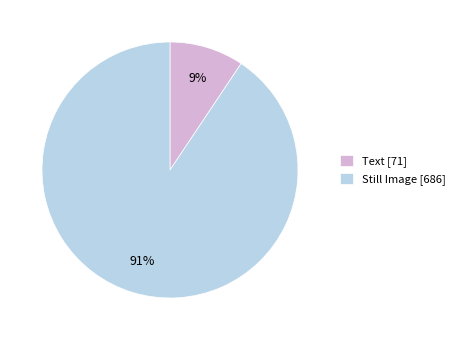

Rank the categories by value from lowest to highest.

Text, Still Image